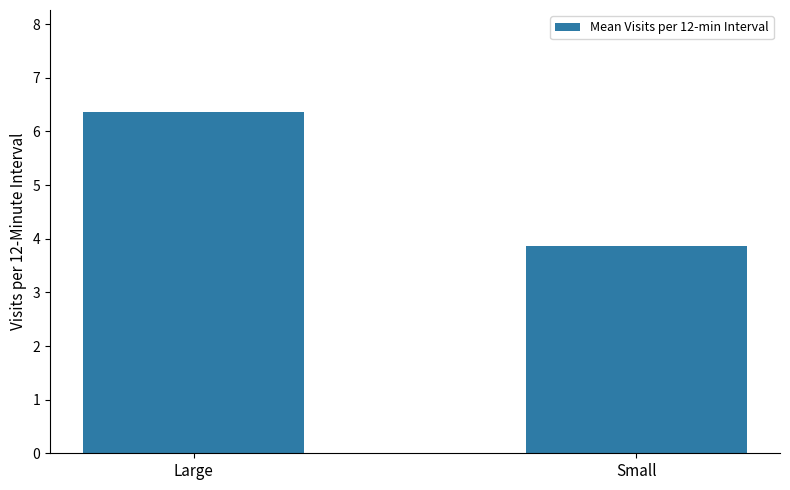

What is the difference between the values at Small and Large?

2.5